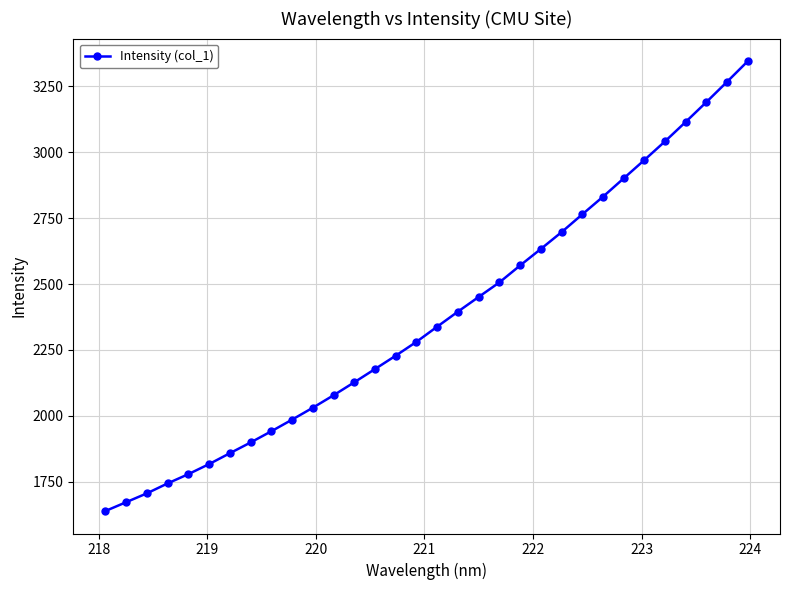

How many lines are shown in the chart?

1